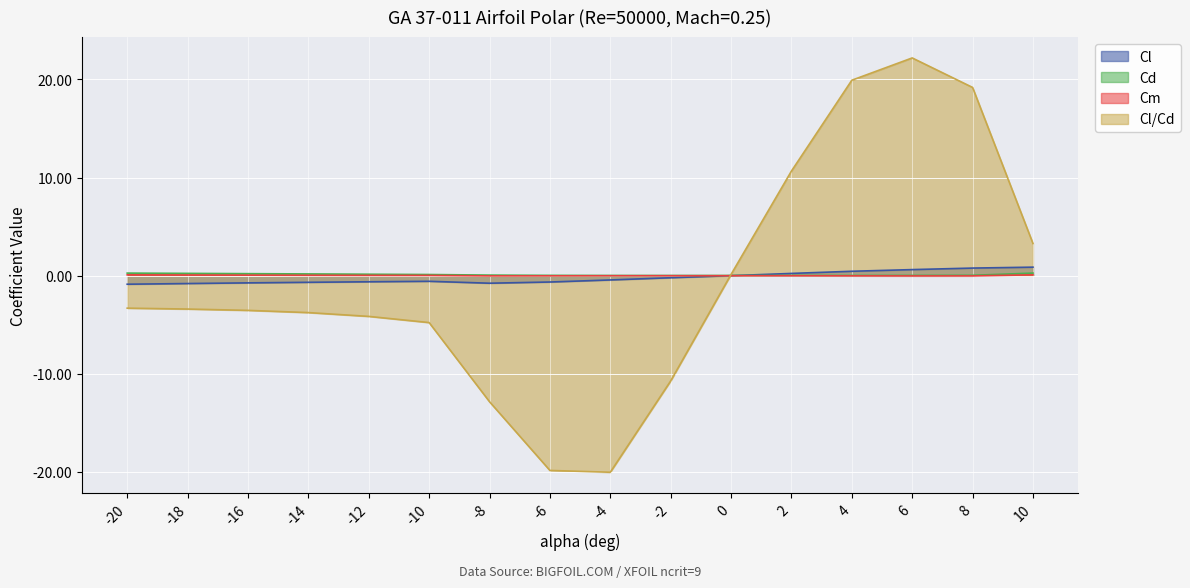

What are all the series names shown in the legend?

Cl, Cd, Cm, Cl/Cd